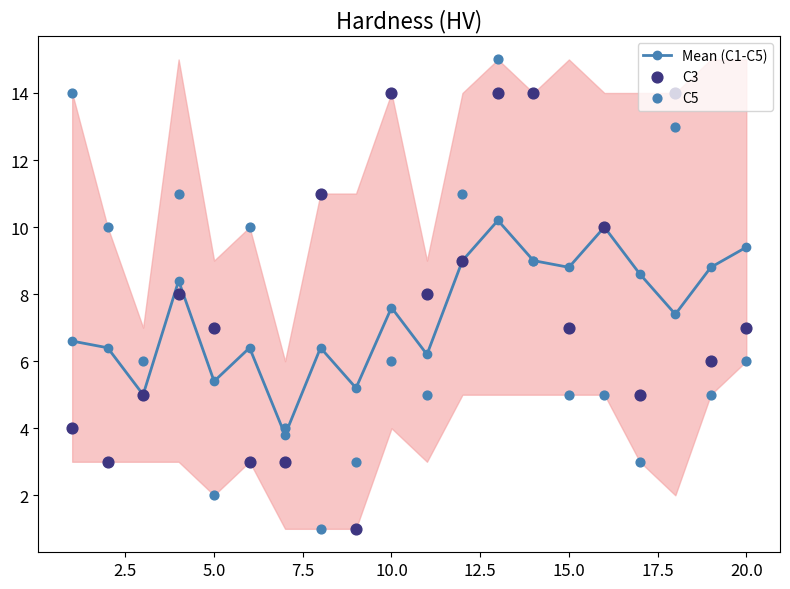

Which series has the largest total across all categories?

C3